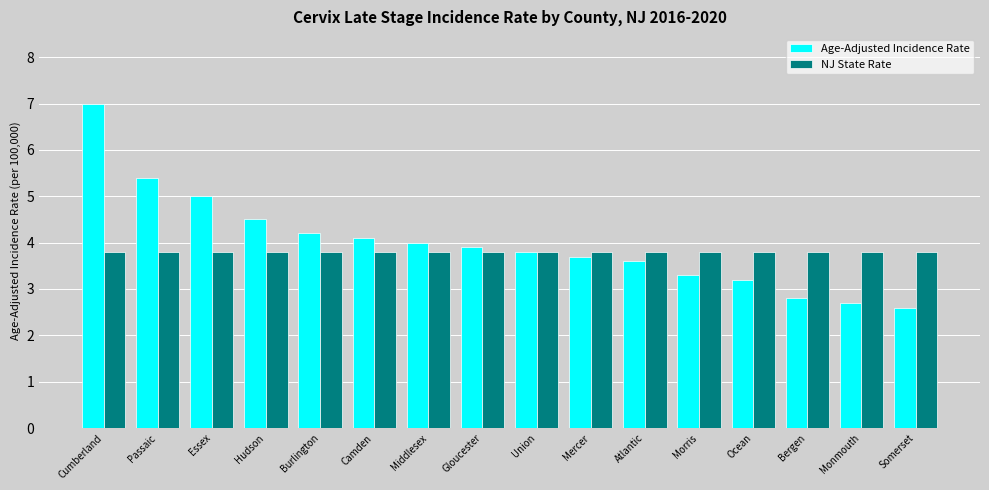

Reading left to right, what are all the values shown in this chart?

Age-Adjusted Incidence Rate: Cumberland=7.0	Passaic=5.4	Essex=5.0	Hudson=4.5	Burlington=4.2	Camden=4.1	Middlesex=4.0	Gloucester=3.9	Union=3.8	Mercer=3.7	Atlantic=3.6	Morris=3.3	Ocean=3.2	Bergen=2.8	Monmouth=2.7	Somerset=2.6
NJ State Rate: Cumberland=3.8	Passaic=3.8	Essex=3.8	Hudson=3.8	Burlington=3.8	Camden=3.8	Middlesex=3.8	Gloucester=3.8	Union=3.8	Mercer=3.8	Atlantic=3.8	Morris=3.8	Ocean=3.8	Bergen=3.8	Monmouth=3.8	Somerset=3.8